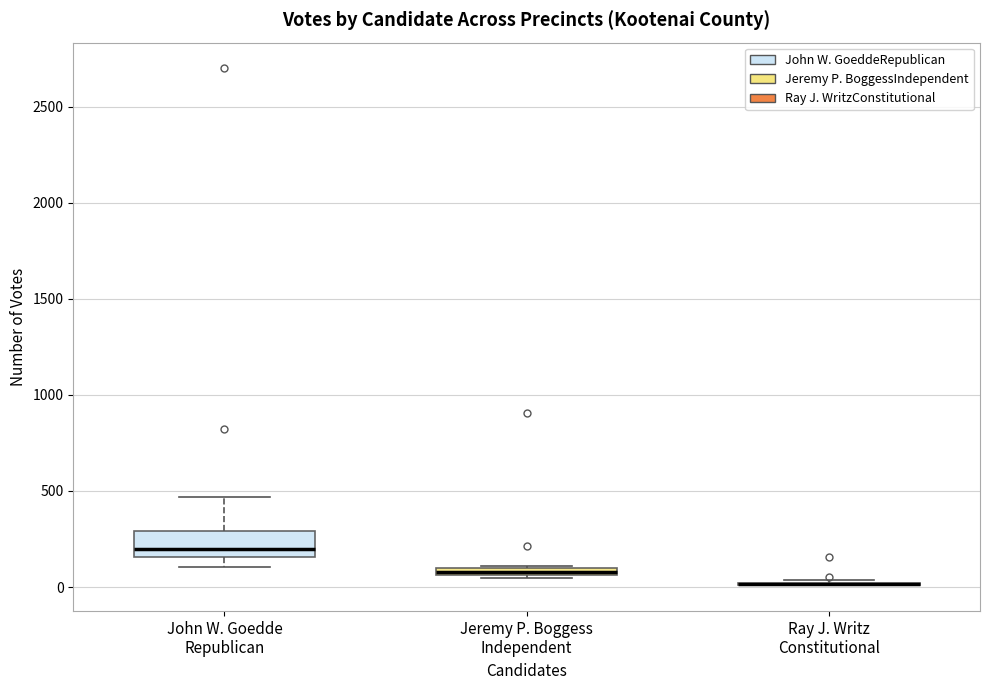

Which box is the tallest, from its lower edge to its upper edge?

John W. Goedde Republican